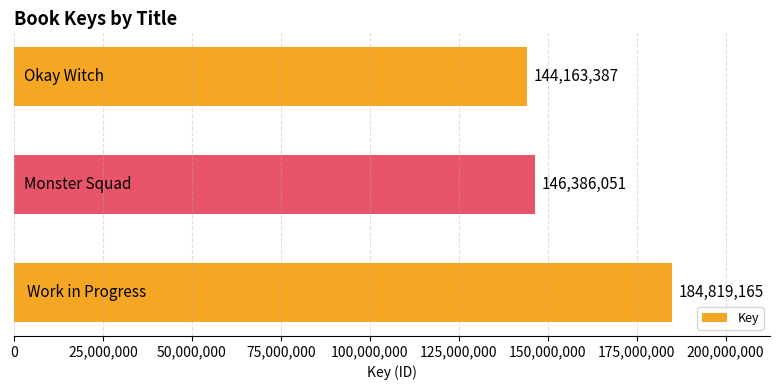

What is the difference between the maximum and minimum values?

40655778